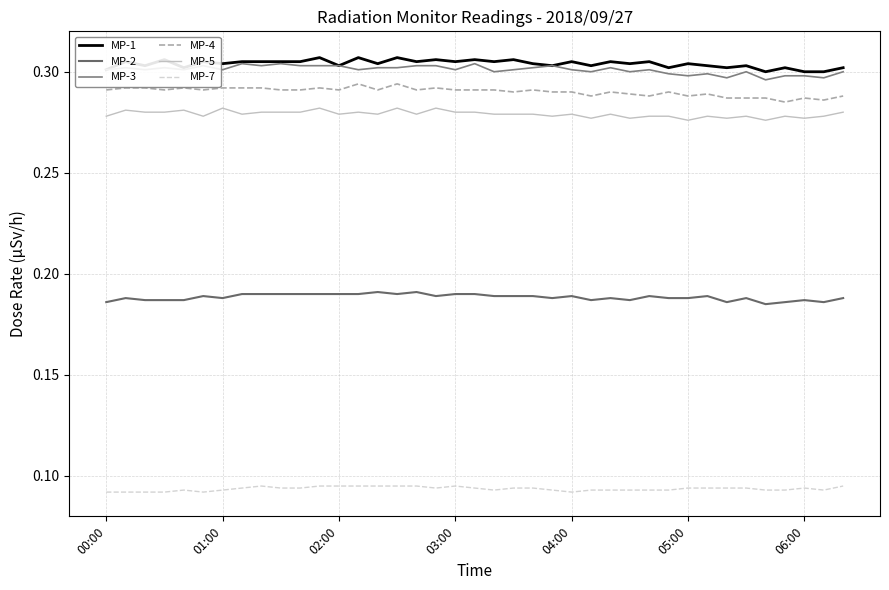

True or false: MP-4 and MP-5 intersect in this chart.

False